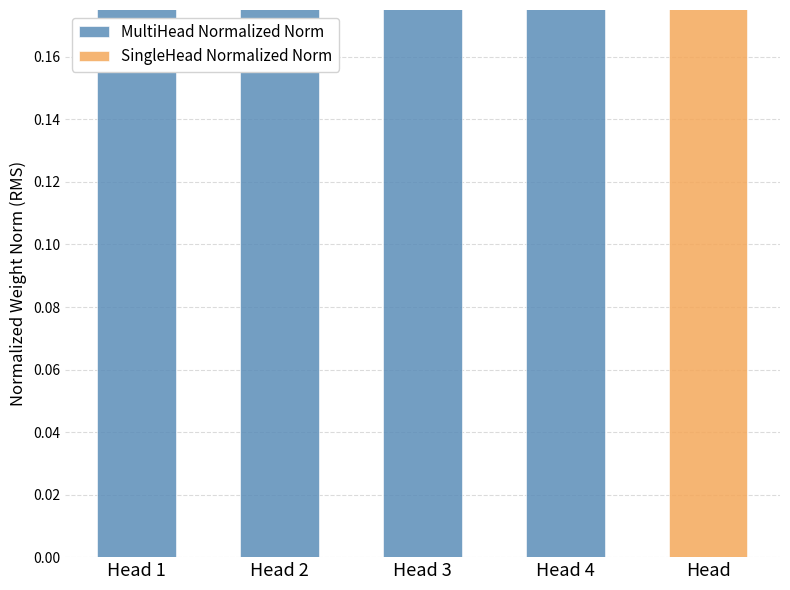

What is the value of the 1st bar from the left?

0.2